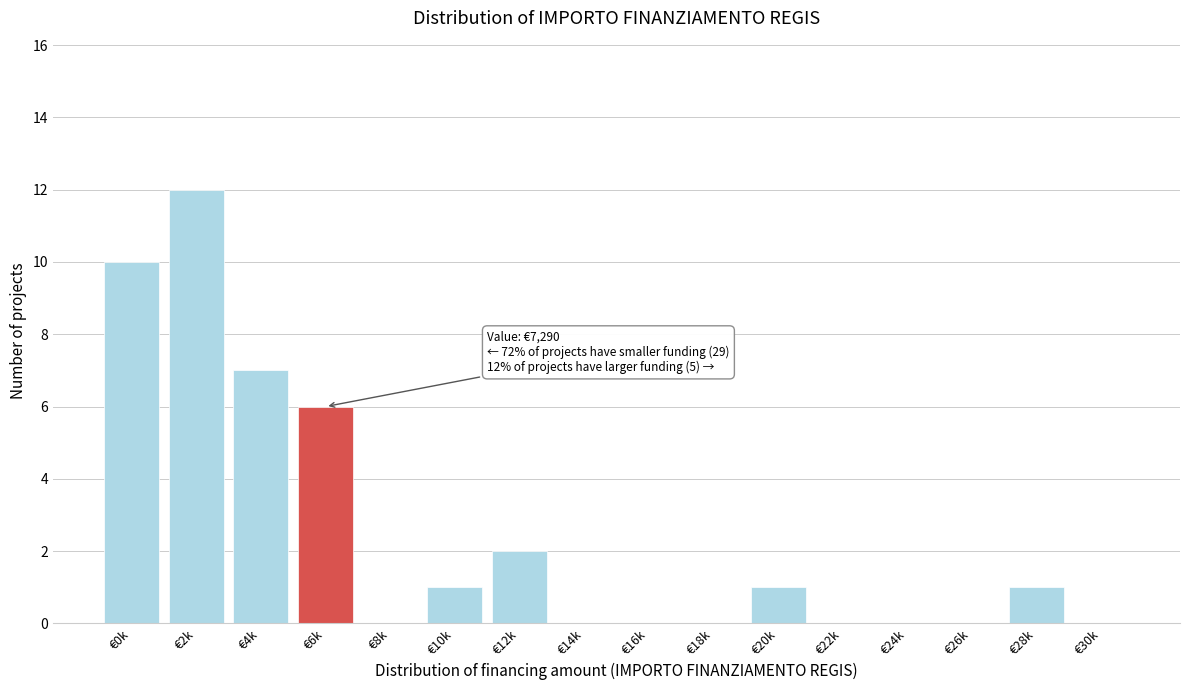

Reading right to left, list all the values displayed in this chart.

€30k=0	€28k=1	€26k=0	€24k=0	€22k=0	€20k=1	€18k=0	€16k=0	€14k=0	€12k=2	€10k=1	€8k=0	€6k=6	€4k=7	€2k=12	€0k=10